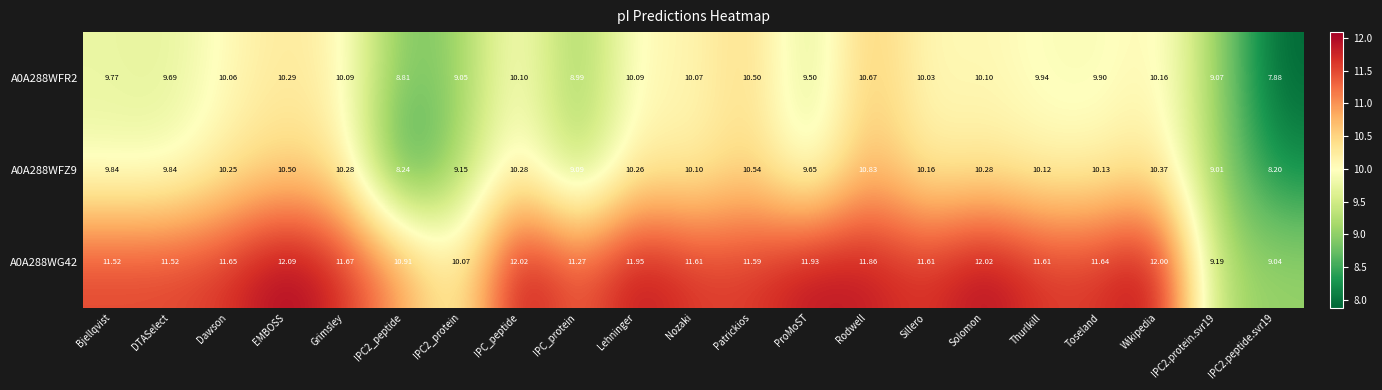

At which label does A0A288WG42 first exceed 11?

Bjellqvist